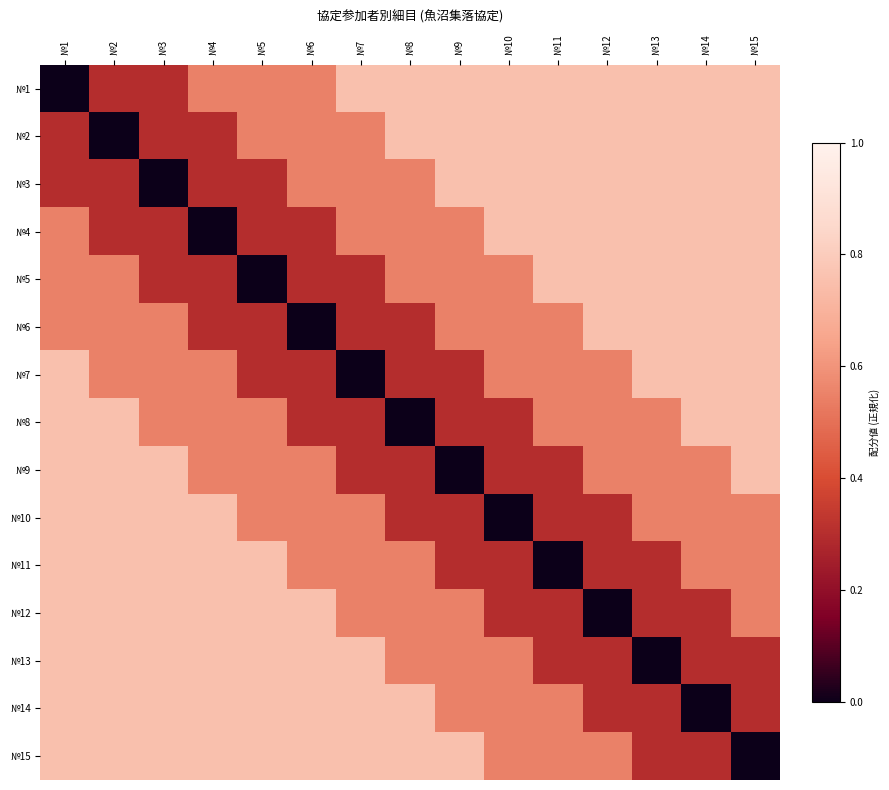

How many categories are shown in the chart?

15